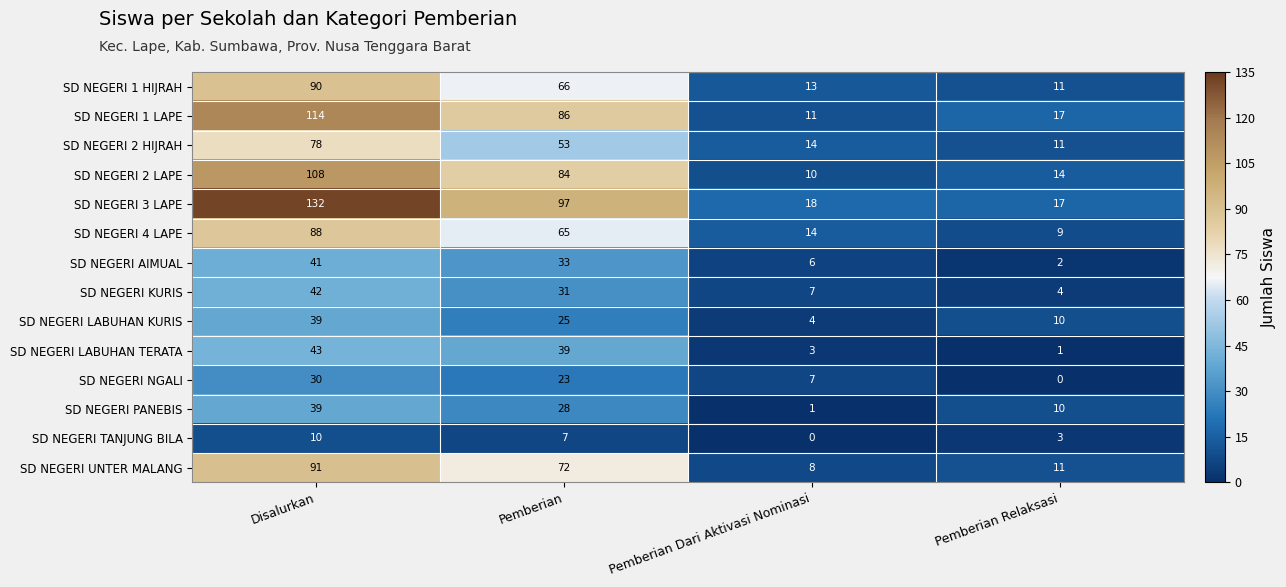

At which label does SD NEGERI PANEBIS reach its minimum?

Pemberian Dari Aktivasi Nominasi